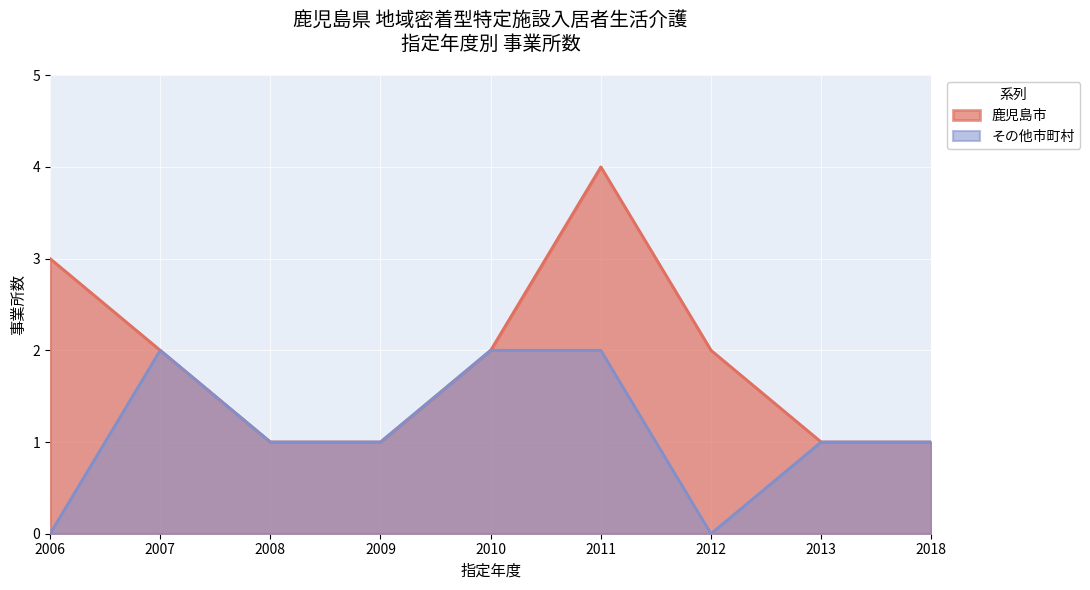

Where is the data nearest to the value 1?

2008